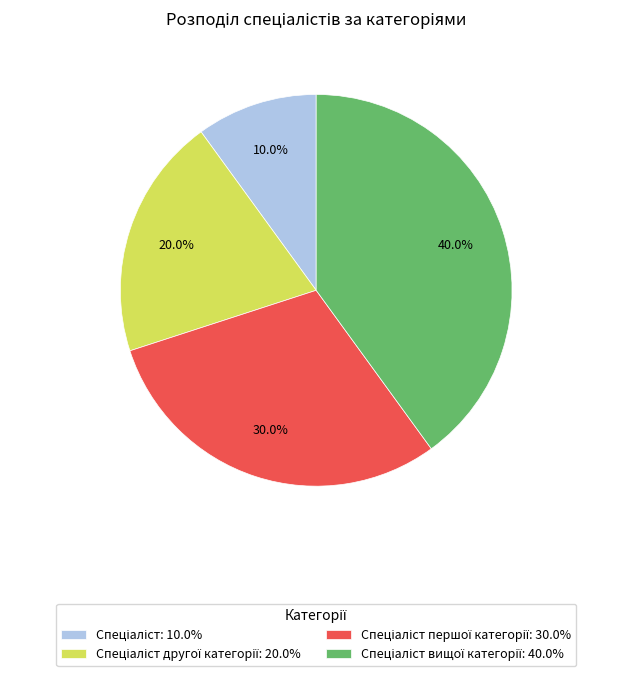

Is there any slice that represents more than half of the pie?

No